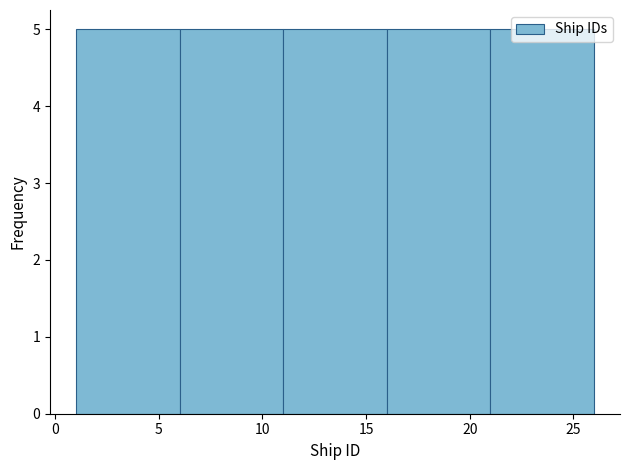

Reading left to right, transcribe this chart: for each bar, give the range it covers on the x-axis and its height. The values are not printed on the chart, so give them approximately, as read against the axis.

1 to 6: 5
6 to 11: 5
11 to 16: 5
16 to 21: 5
21 to 26: 5